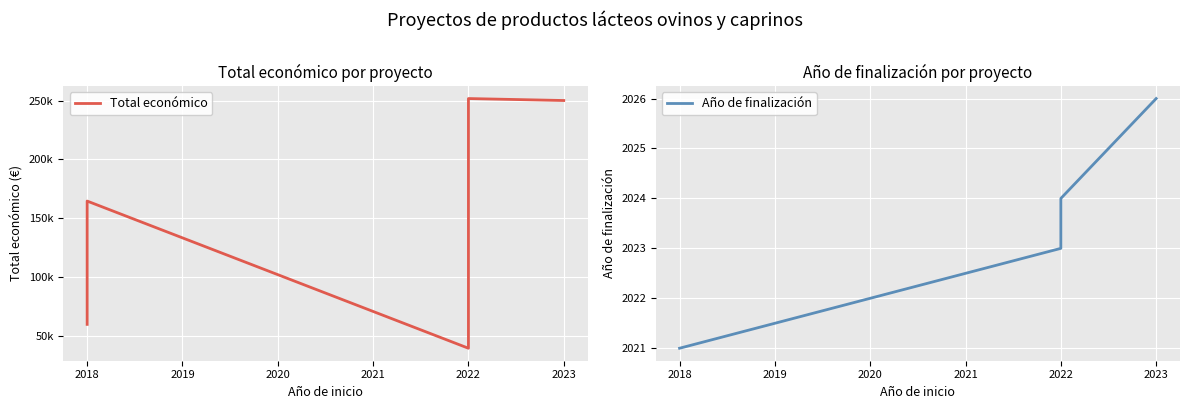

The Año de finalización series shows 2026.0 at MENUDOSTA
2023. True or false?

True